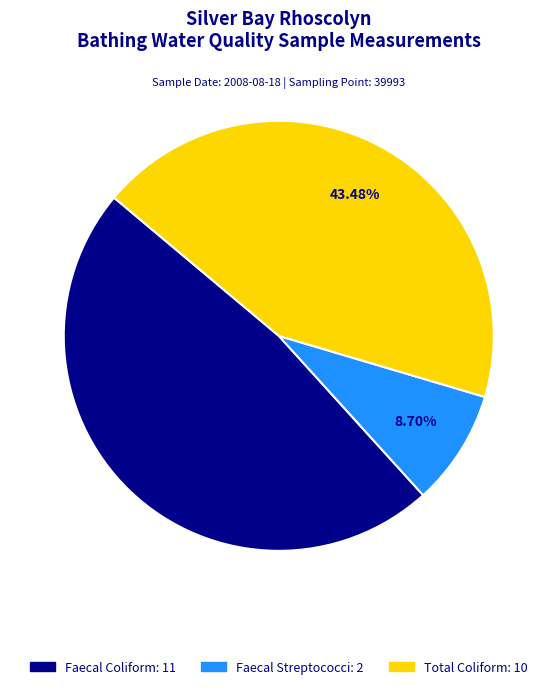

Is there any slice that represents more than half of the pie?

No